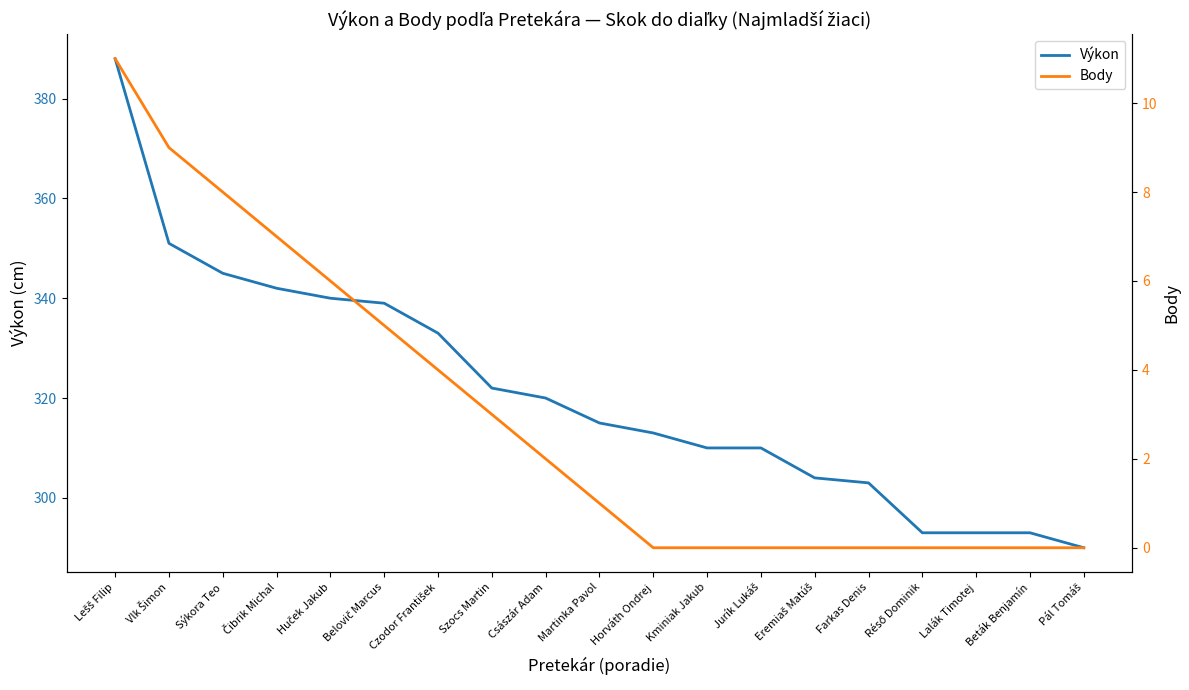

Where does the Body series first go above 1?

Lešš Filip